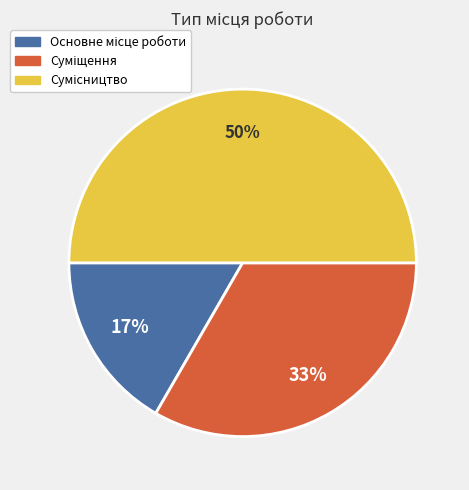

To the nearest percent, what is the average slice percentage?

33%